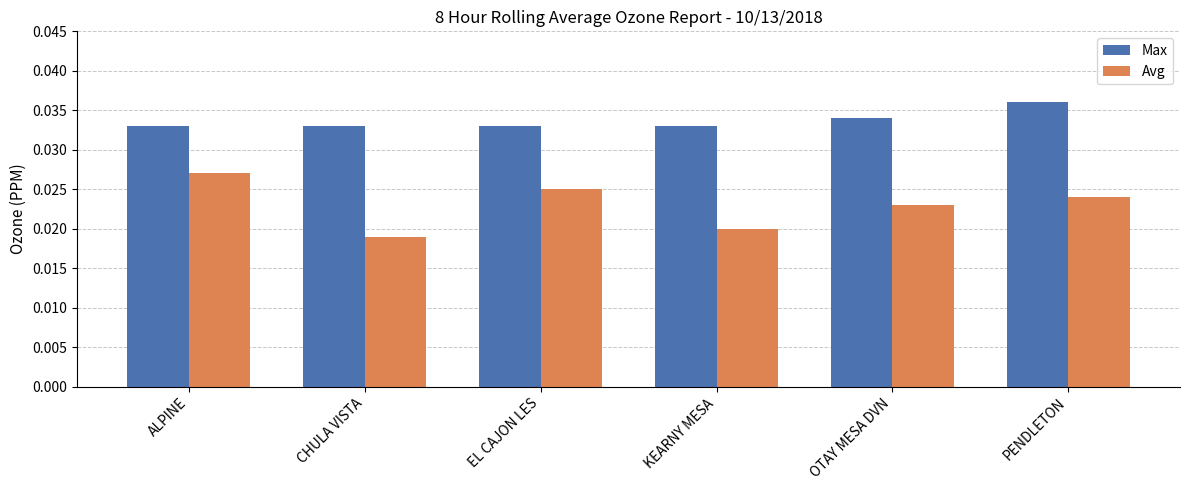

Which series has the largest total across all categories?

Max